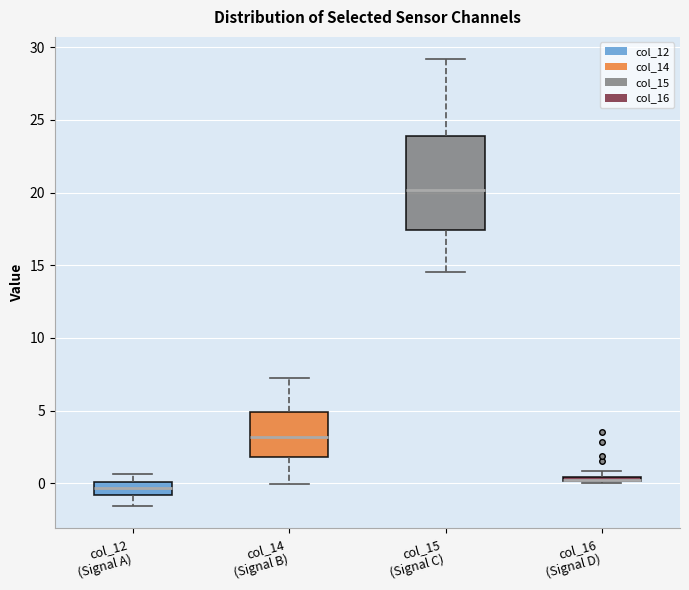

Where does the upper whisker of the box for col_15 (Signal C) end on the y-axis? The values are not printed on the chart, so give them approximately, as read against the axis.

29.0